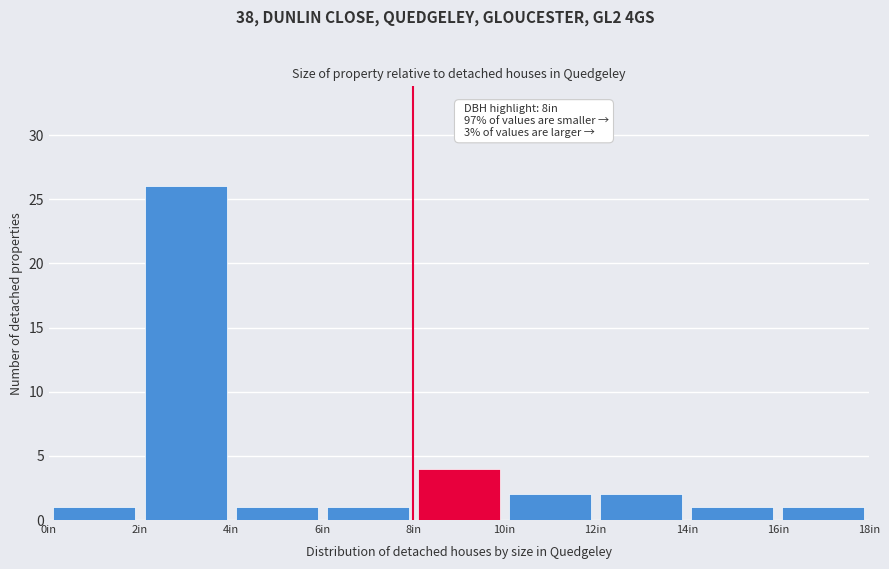

Over which range of the x-axis is the bar tallest?

2 to 4